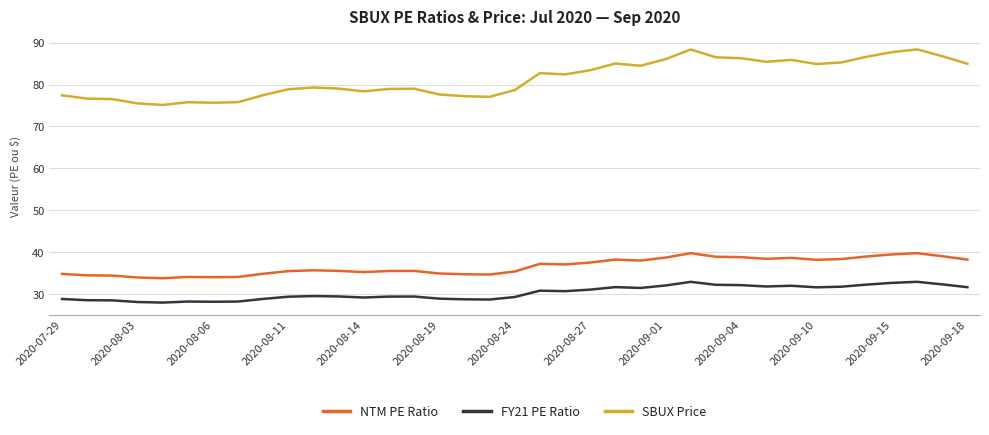

True or false: SBUX Price and FY21 PE Ratio cross at least once.

False